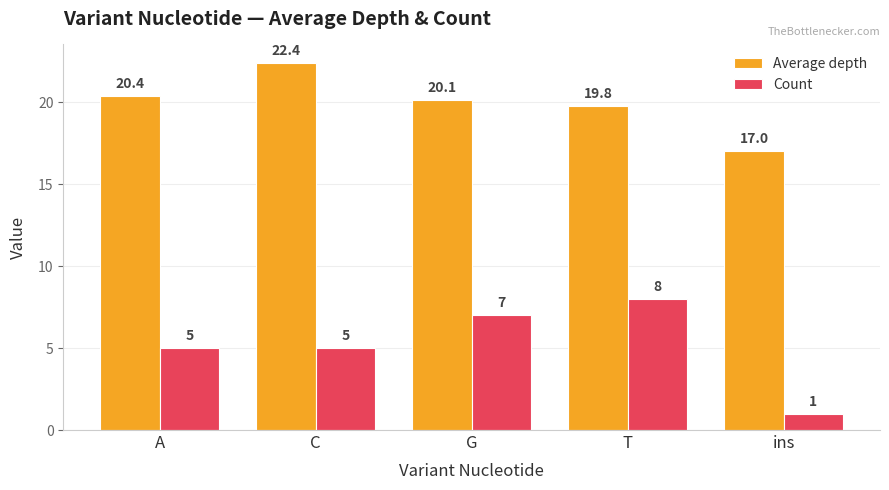

What is the greatest value displayed?

22.4